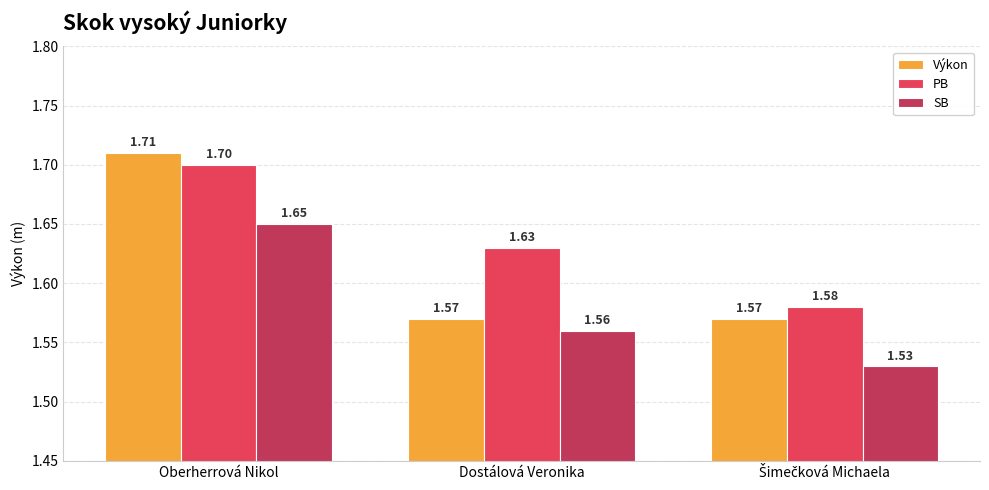

Which series has the largest range (max minus min)?

Výkon